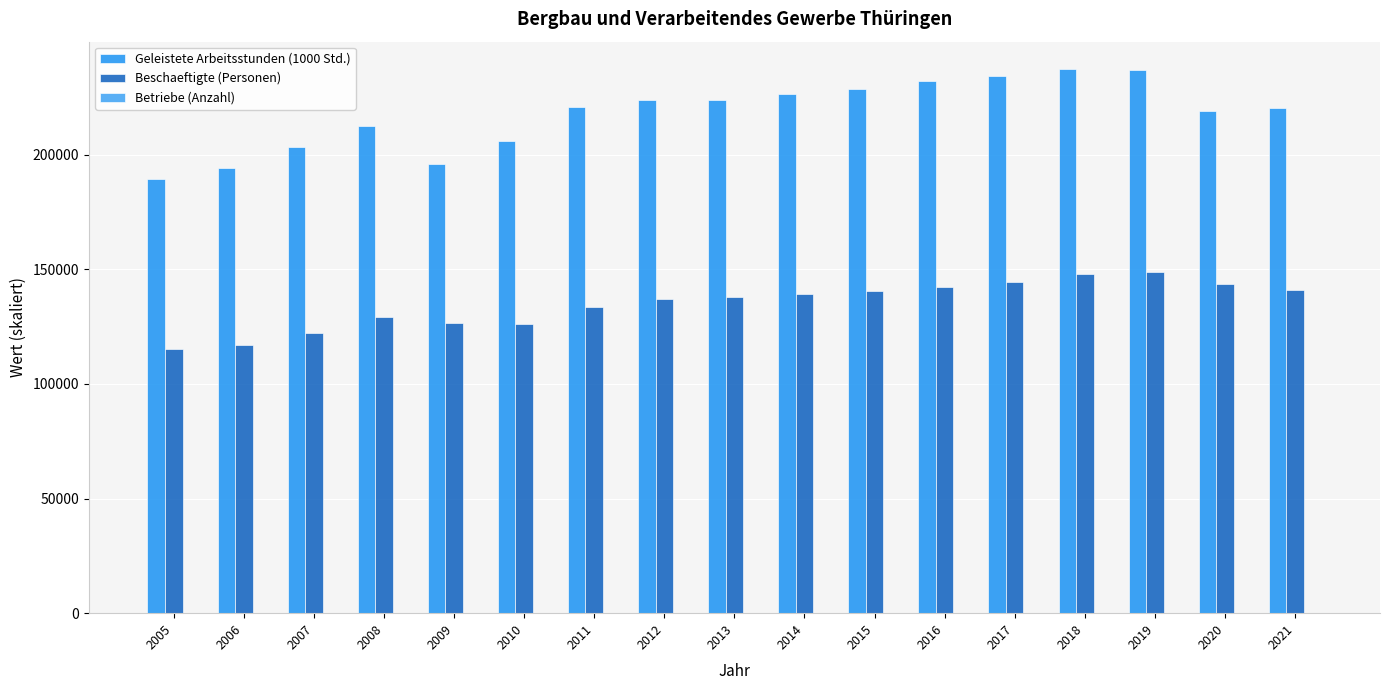

Rank the categories by Betriebe (Anzahl) value from lowest to highest.

2021, 2005, 2006, 2020, 2016, 2015, 2018, 2019, 2017, 2007, 2010, 2014, 2011, 2013, 2008, 2009, 2012